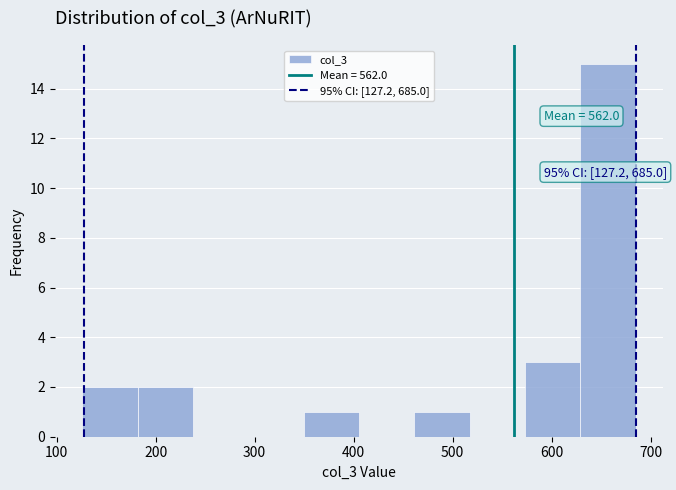

Over which range of the x-axis is the bar tallest?

630 to 690